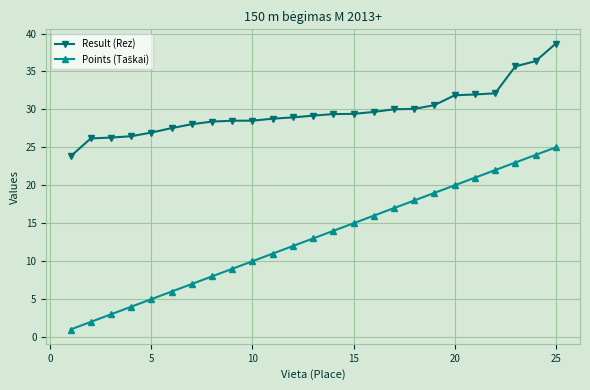

What is the highest value of the Result (Rez) series?

38.7